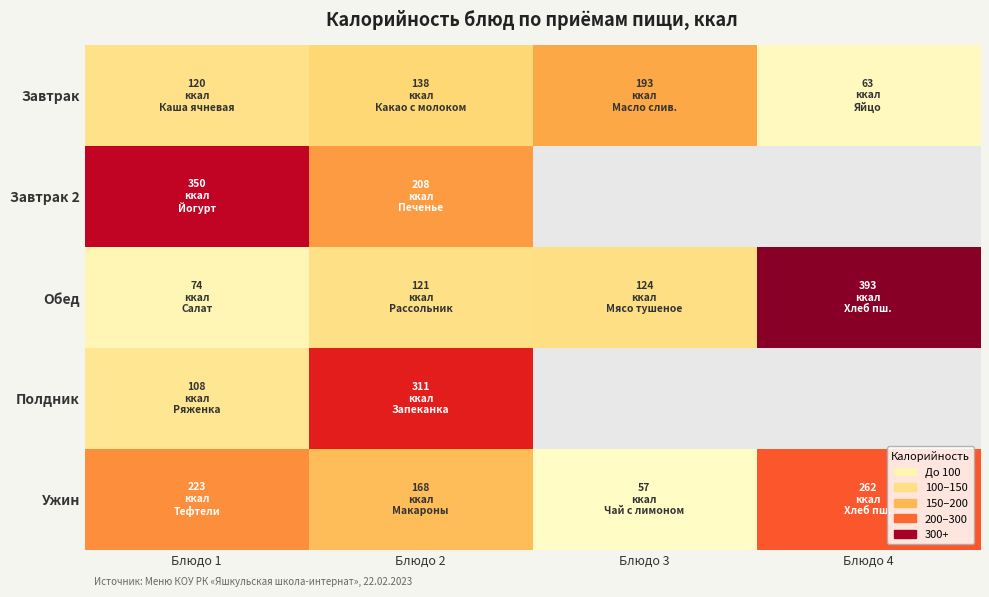

The value of Обед at Блюдо 1 is 74.2. True or false?

True